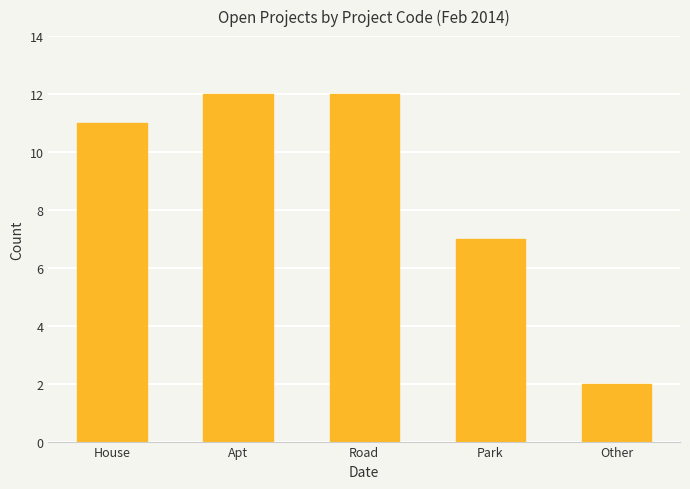

Reading left to right, transcribe all the data shown in this chart.

House=11	Apt=12	Road=12	Park=7	Other=2